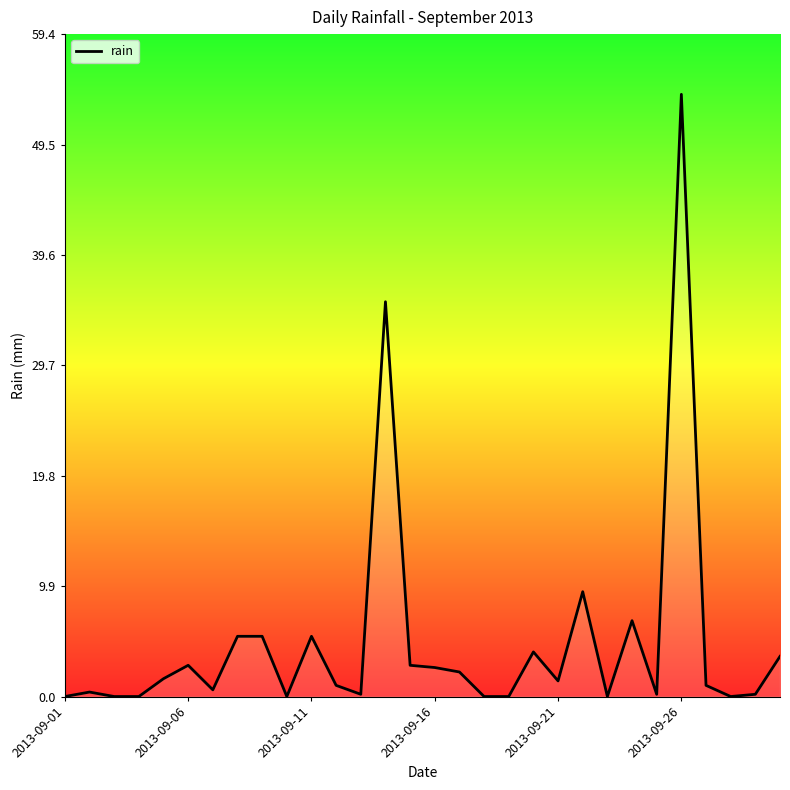

The value at 2013-09-26 is 54.0. True or false?

True